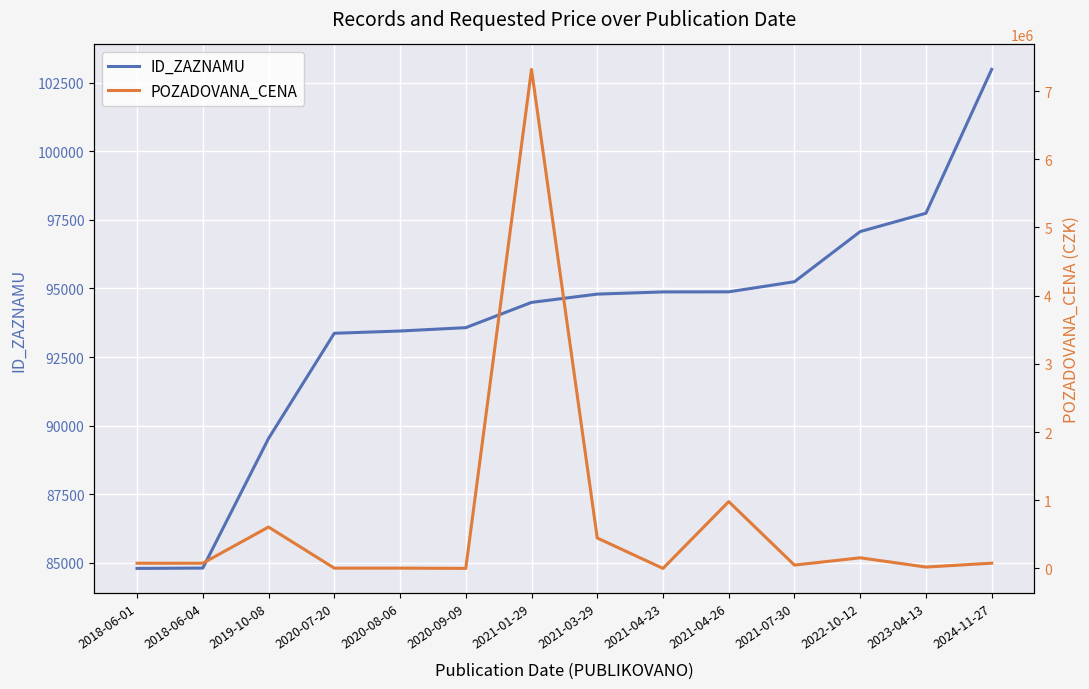

Rank the categories by POZADOVANA_CENA value from lowest to highest.

2021-04-23, 2020-09-09, 2020-07-20, 2020-08-06, 2023-04-13, 2021-07-30, 2018-06-01, 2018-06-04, 2024-11-27, 2022-10-12, 2021-03-29, 2019-10-08, 2021-04-26, 2021-01-29